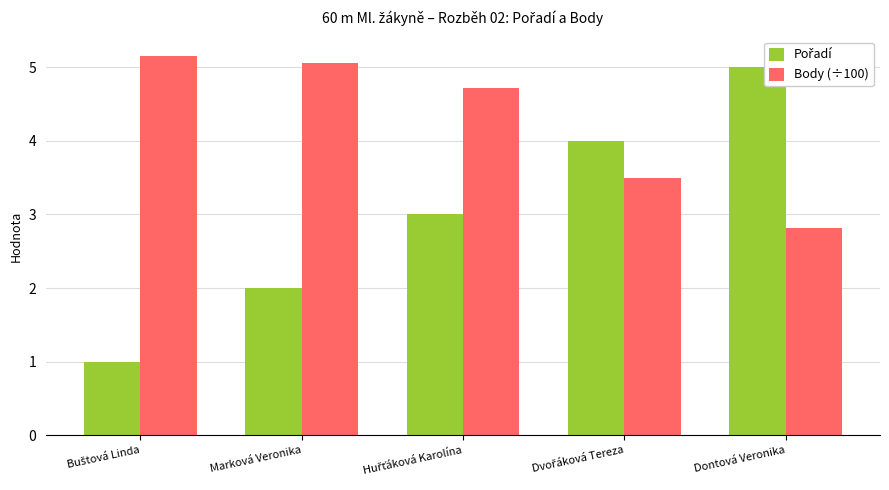

What is the difference between the second highest and second lowest values in the Body (÷100) series?

1.6